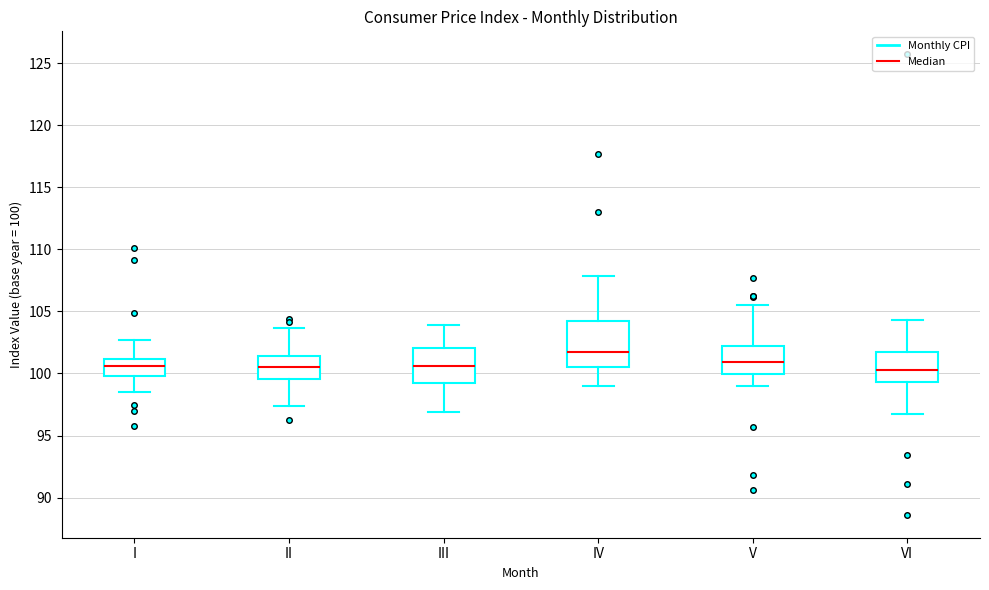

Comparing the boxes themselves (not the whiskers), which one is the tallest?

IV